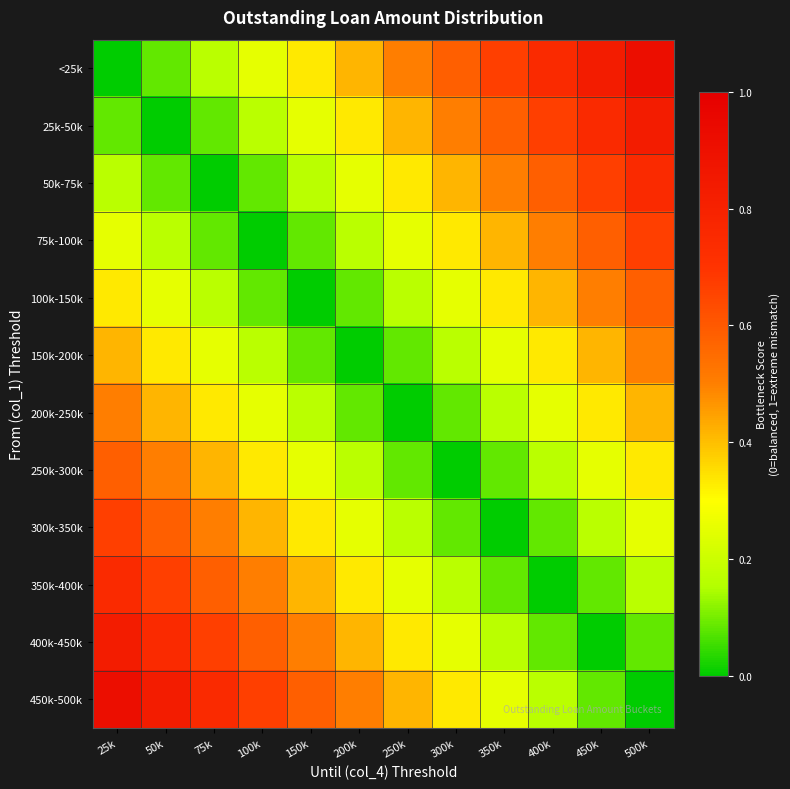

Rank the series at 150k from highest to lowest value.

450k-500k, 400k-450k, 350k-400k, <25k, 300k-350k, 25k-50k, 250k-300k, 50k-75k, 200k-250k, 75k-100k, 150k-200k, 100k-150k